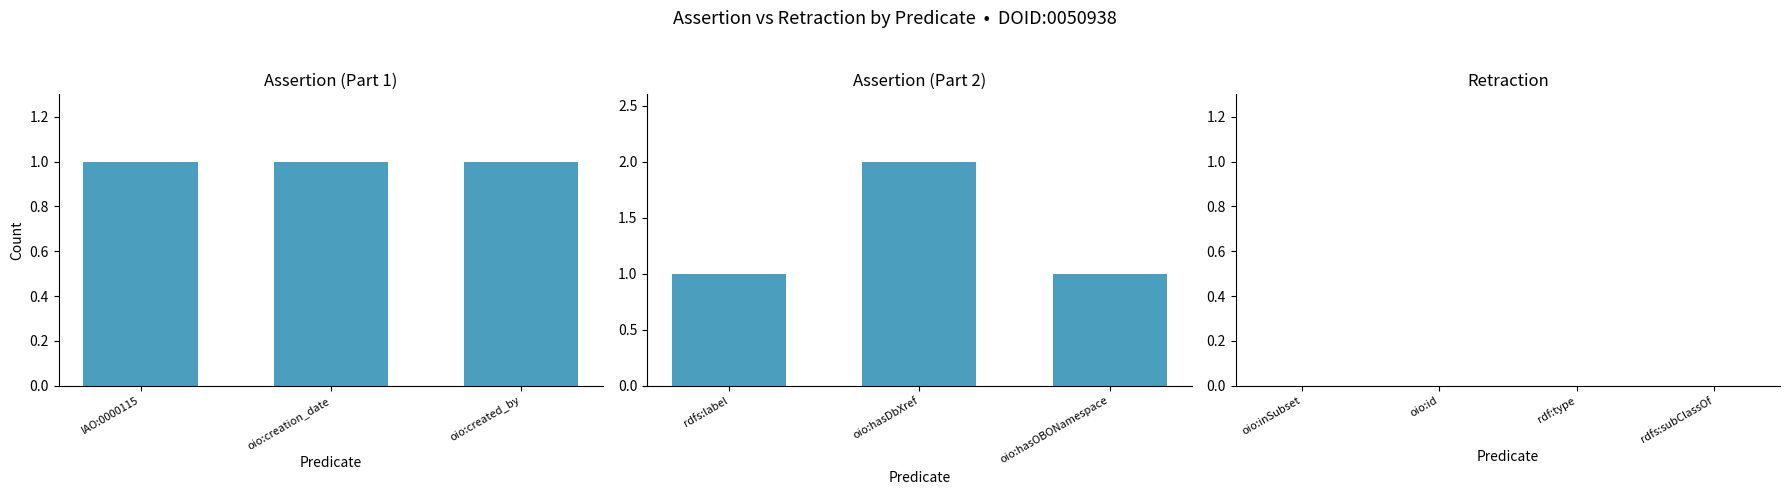

What is the lowest value of the assertion series?

1